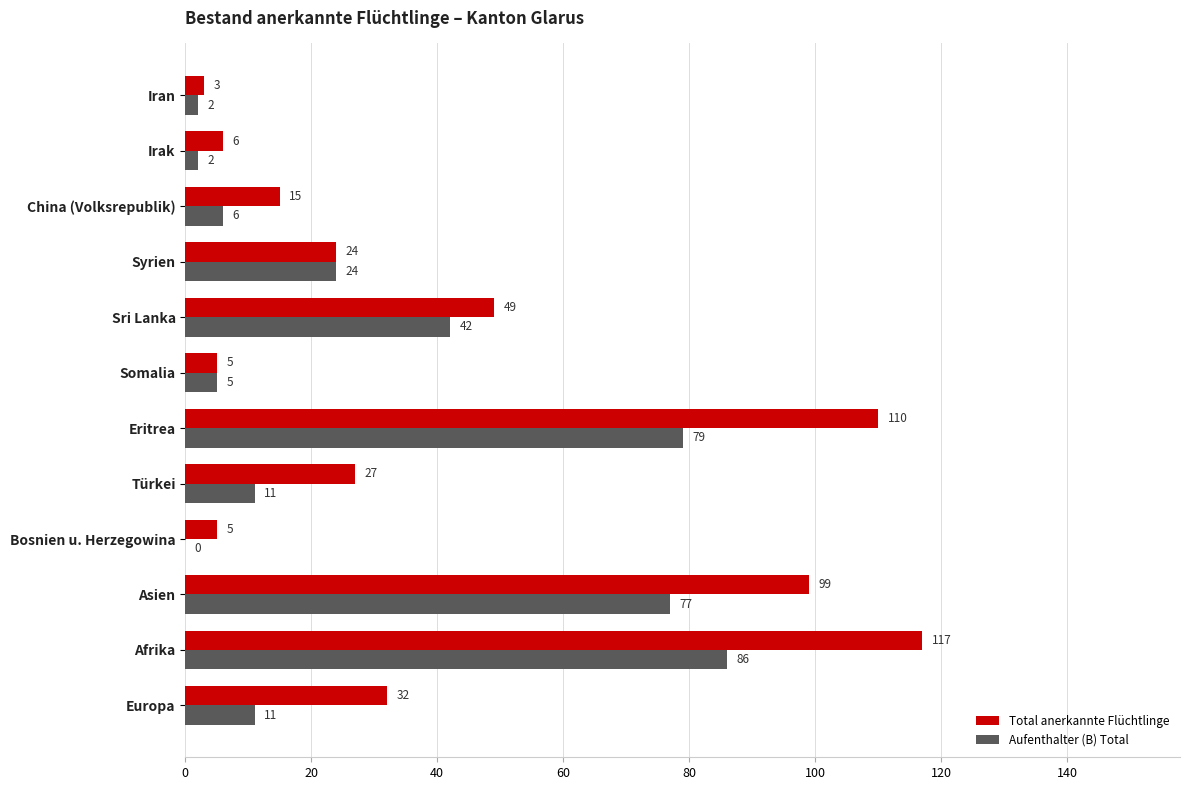

How many values in Aufenthalter (B) Total are above zero?

11